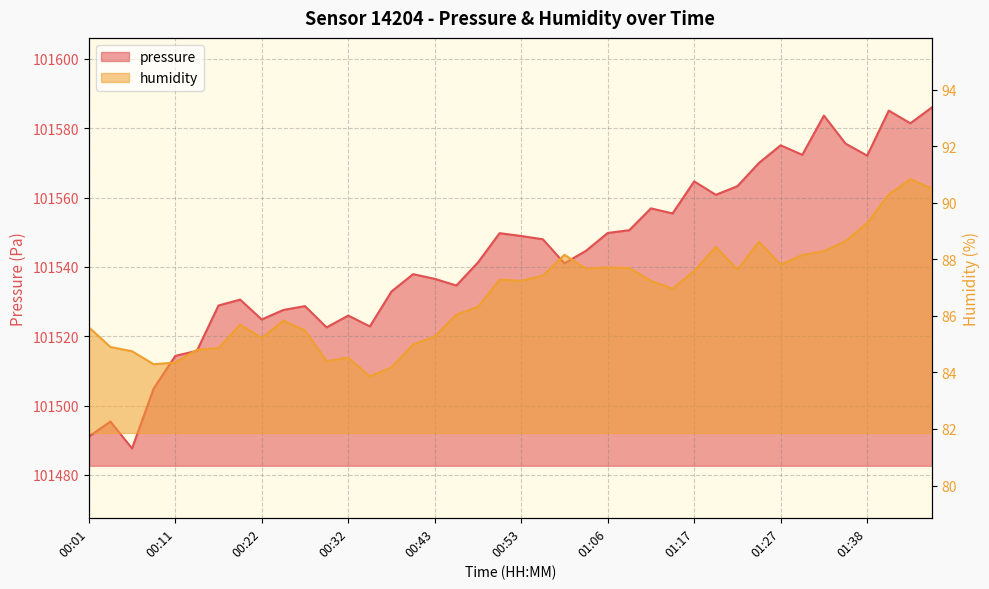

How many values in the humidity series are below 87?

20